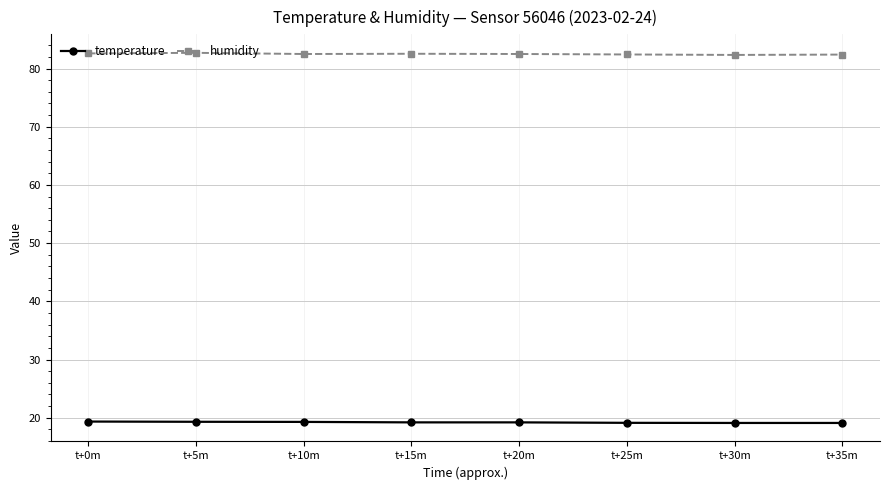

What is the lowest value of the humidity series?

82.3